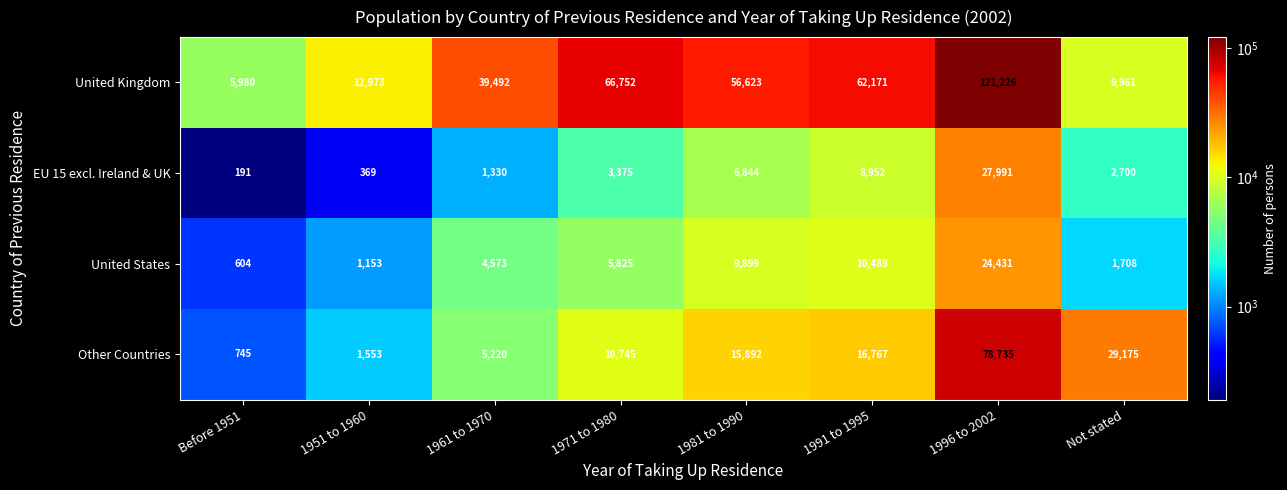

Where is United Kingdom nearest to the value 63603?

1991 to 1995